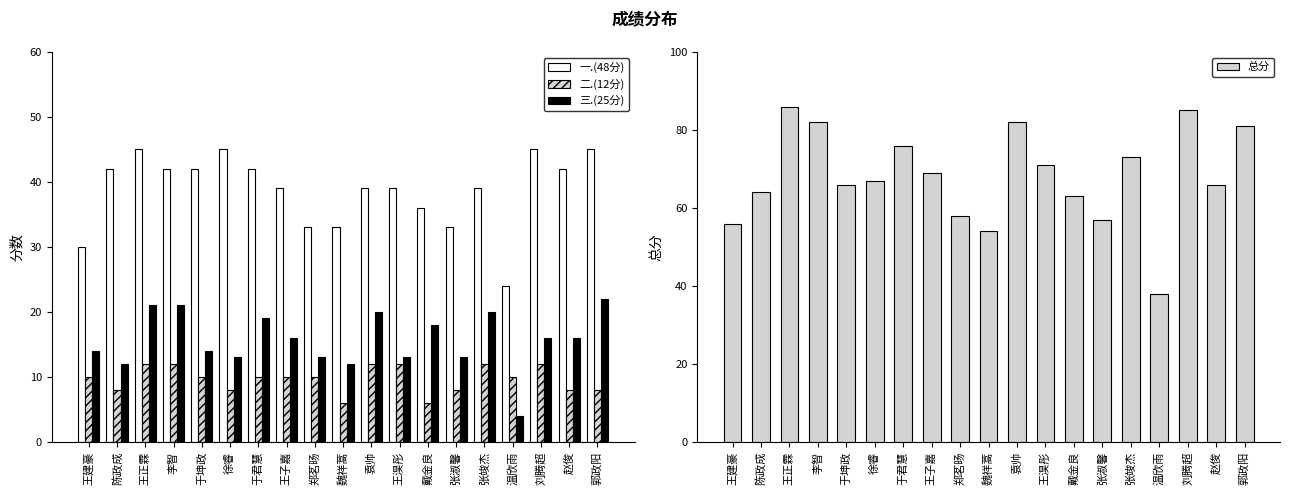

Which has a higher value, 王建豪 or 郭政阳?

郭政阳